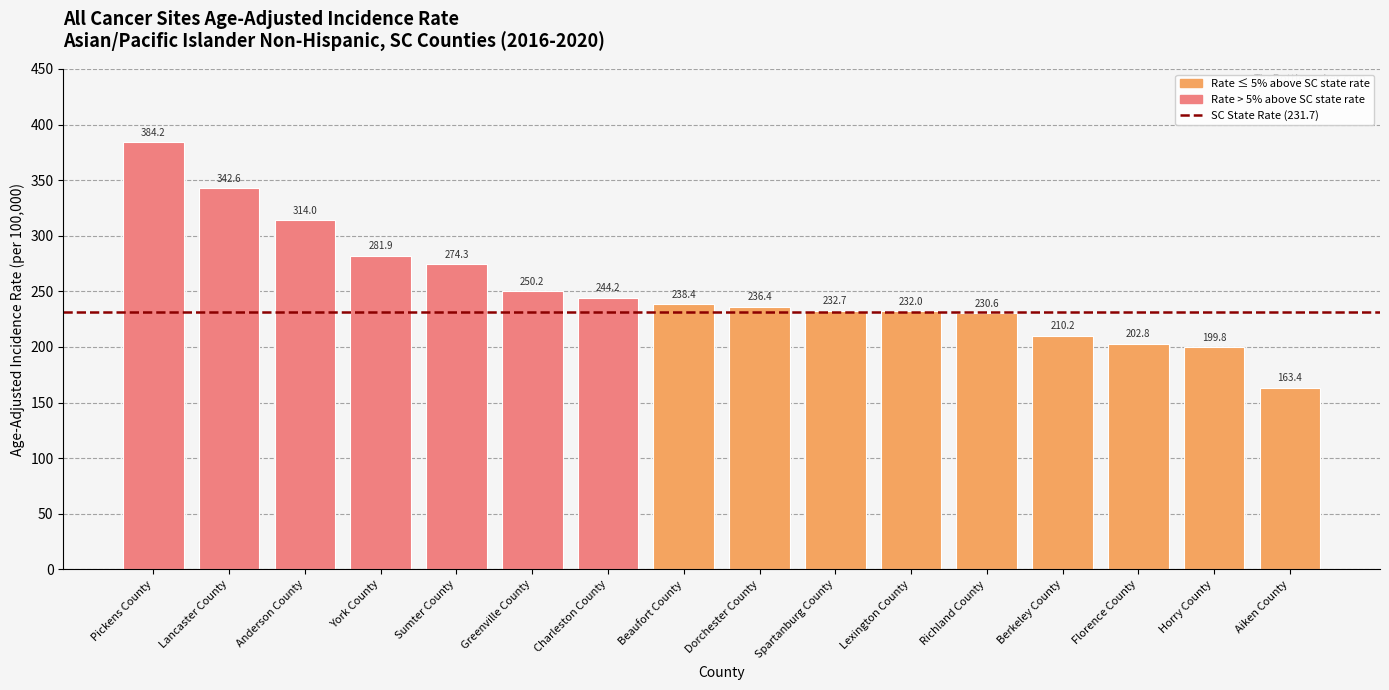

Is it true that the value at Pickens County is 228.8?

False